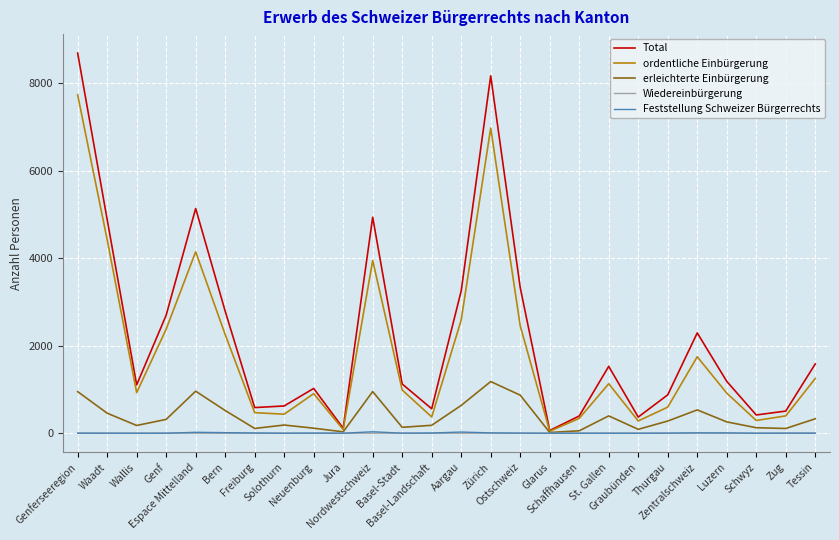

What is the greatest value displayed?

8689